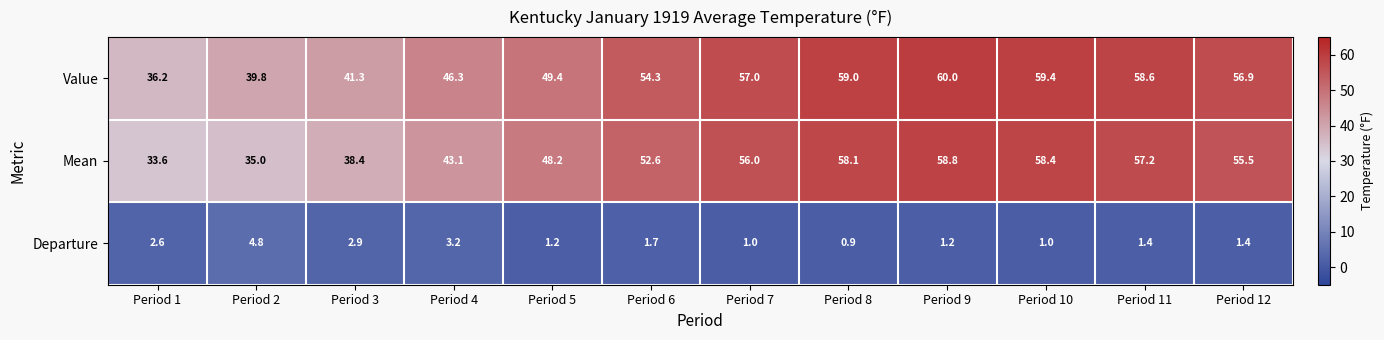

Which series has the largest range (max minus min)?

Mean